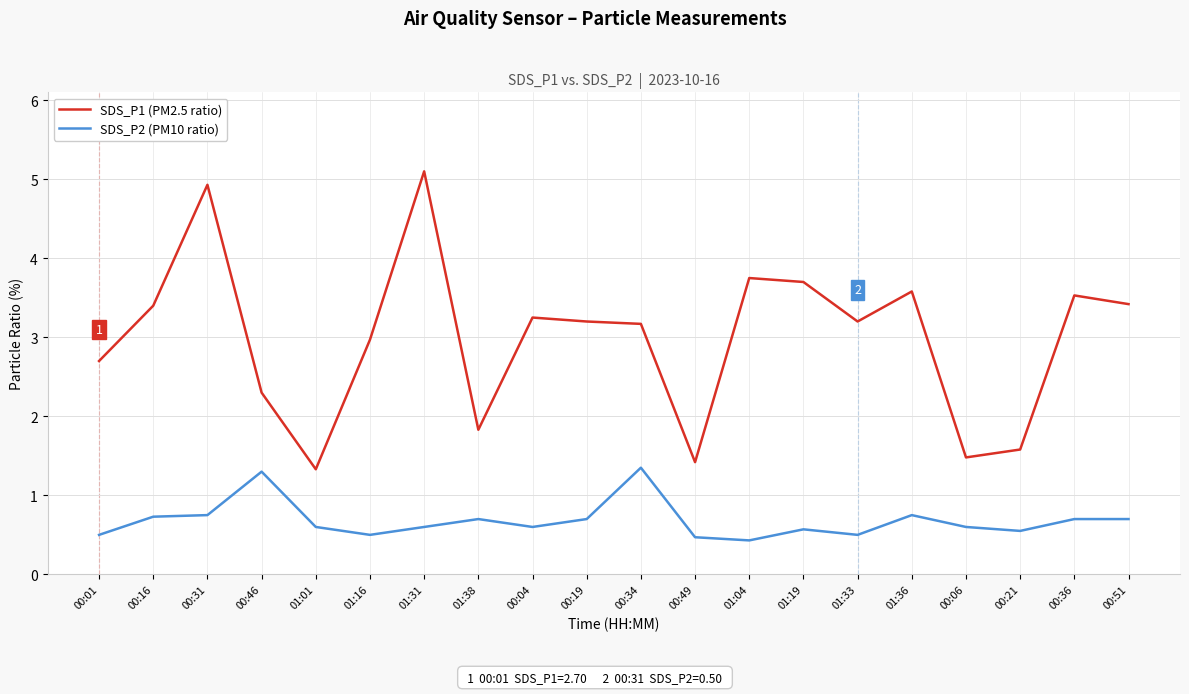

True or false: SDS_P2 (PM10 ratio) and SDS_P1 (PM2.5 ratio) cross at least once.

False